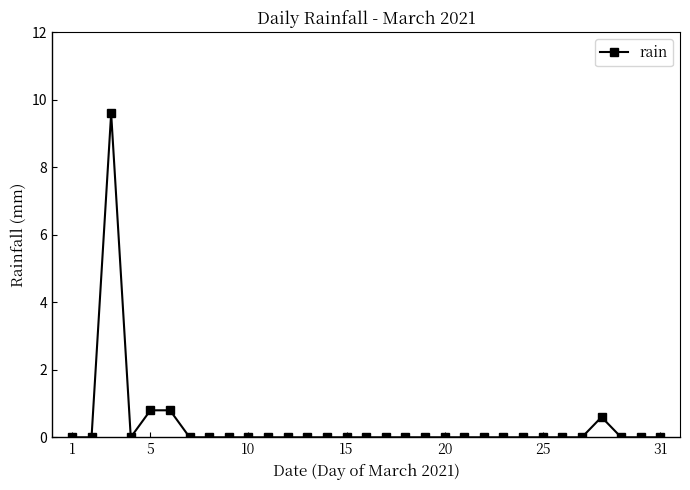

What is the maximum value shown in the chart?

9.6